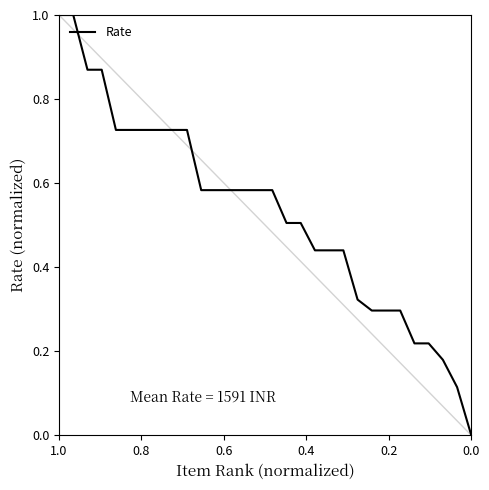

Count the values in the range 0 to 1.

30